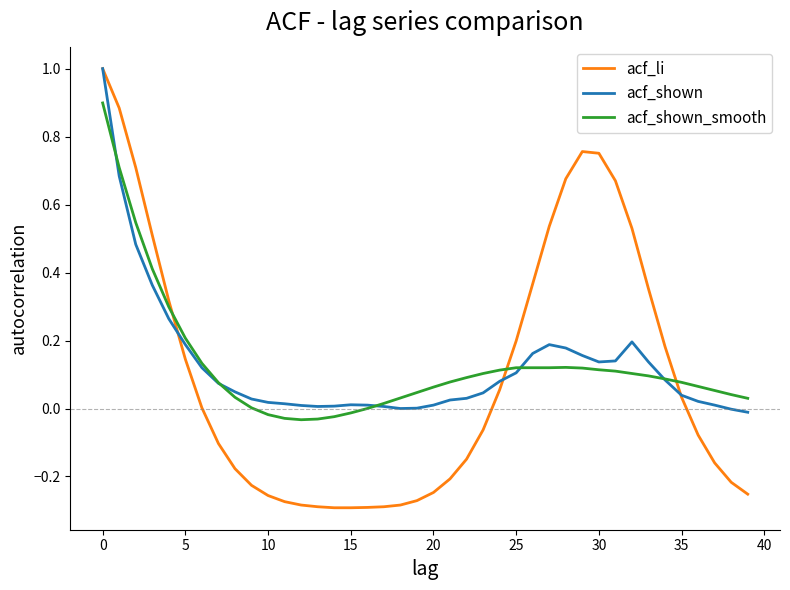

Which series has the largest range (max minus min)?

acf_li